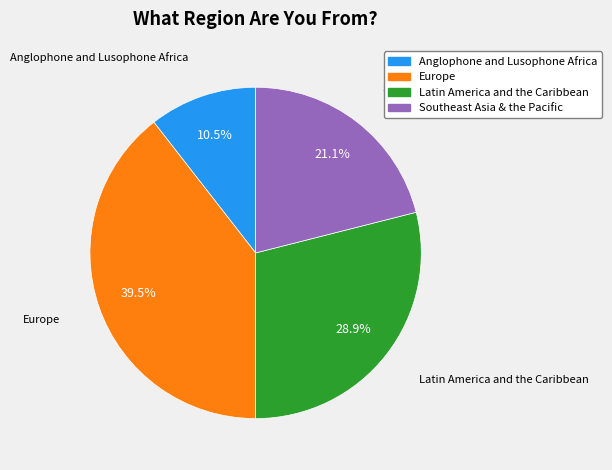

Approximately how many times larger is the value at Anglophone and Lusophone Africa compared to Europe?

0.3